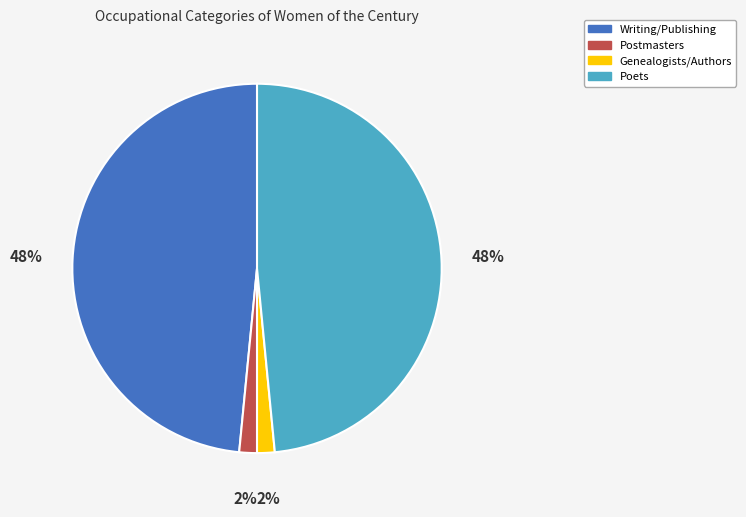

What percentage is the Writing/Publishing slice, to the nearest percent?

48%